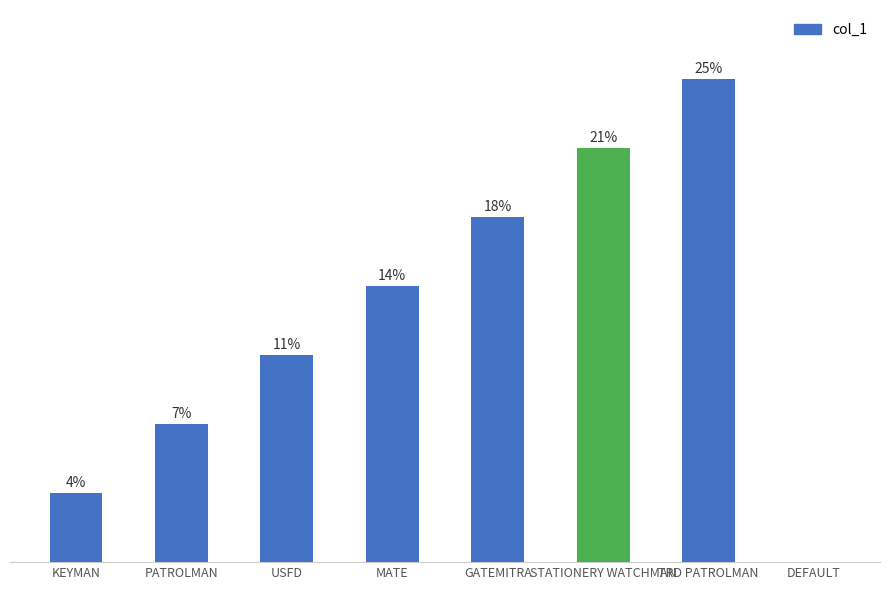

What is the label of the 3rd bar from the right?

STATIONERY WATCHMAN